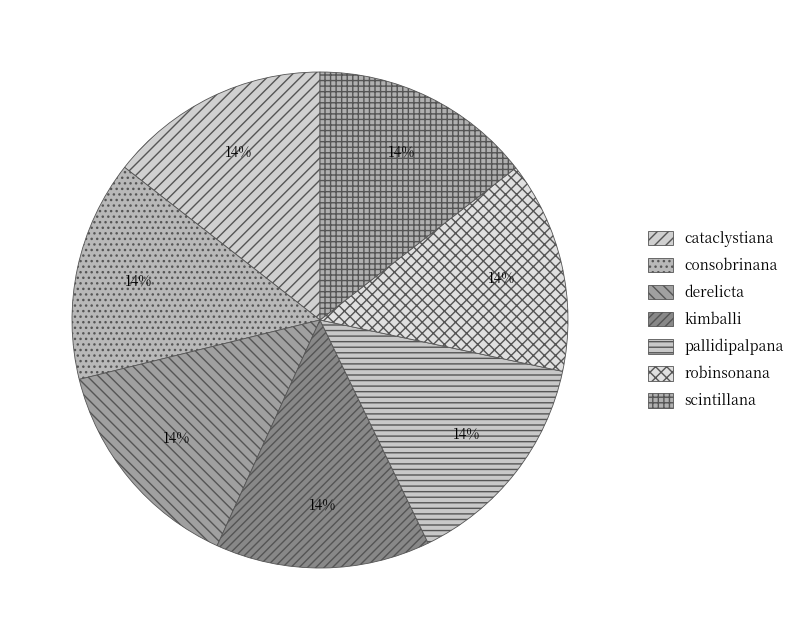

Is there any slice that represents more than half of the pie?

No